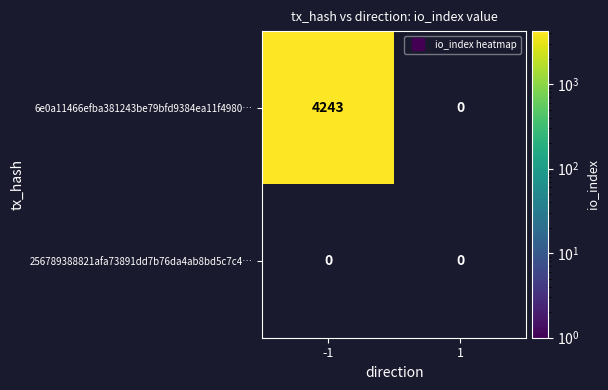

What is the maximum value for 6e0a11466efba381243be79bfd9384ea11f4980?

4243